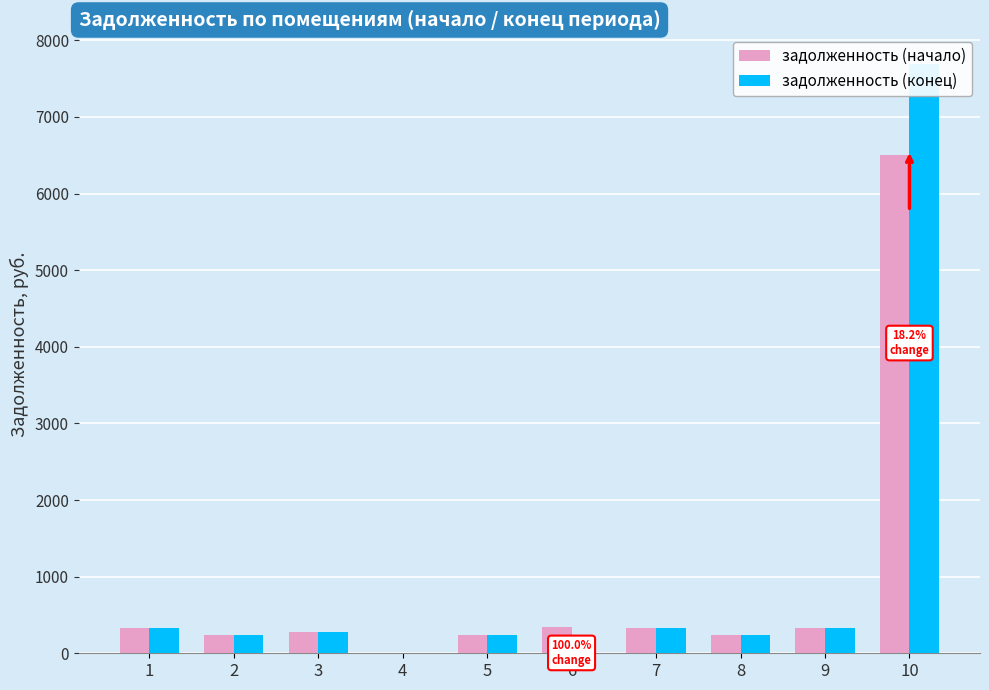

Which series has the largest range (max minus min)?

задолженность (конец)